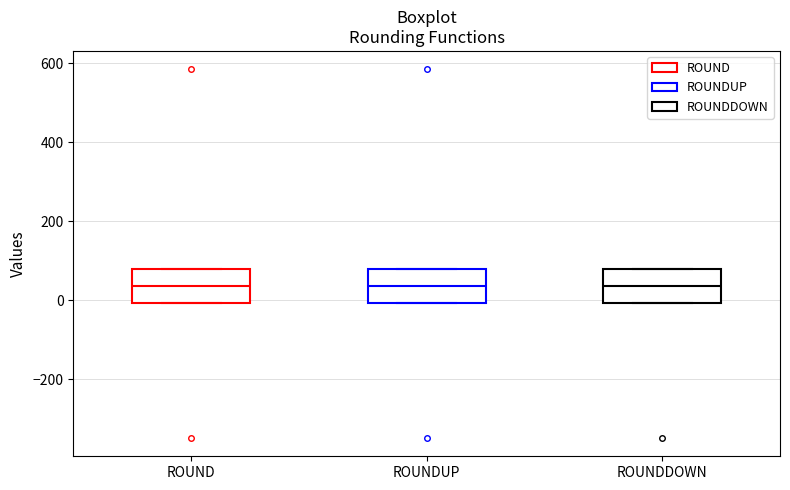

Reading left to right, read every box against the y-axis: the position of its median line, the range the box covers, and the ends of its whiskers. The values are not printed on the chart, so give them approximately, as read against the axis.

ROUND: median 40, box 0 to 80, whiskers 0 to 80
ROUNDUP: median 40, box 0 to 80, whiskers 0 to 80
ROUNDDOWN: median 40, box 0 to 80, whiskers 0 to 80